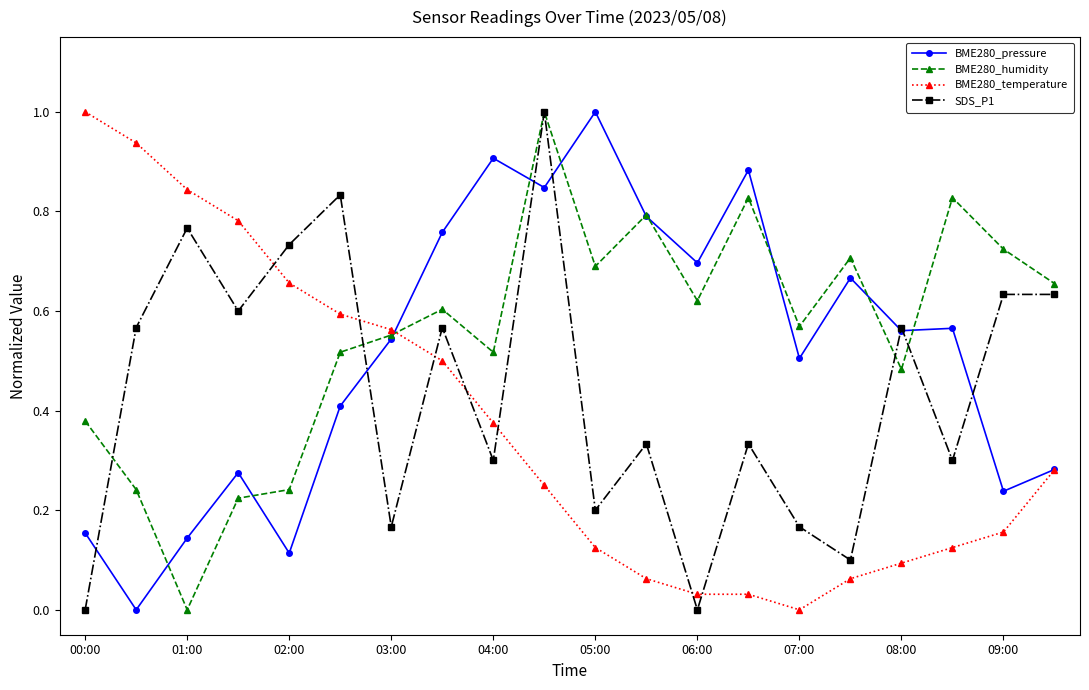

True or false: BME280_temperature has more than 2 points higher than both neighbors.

False